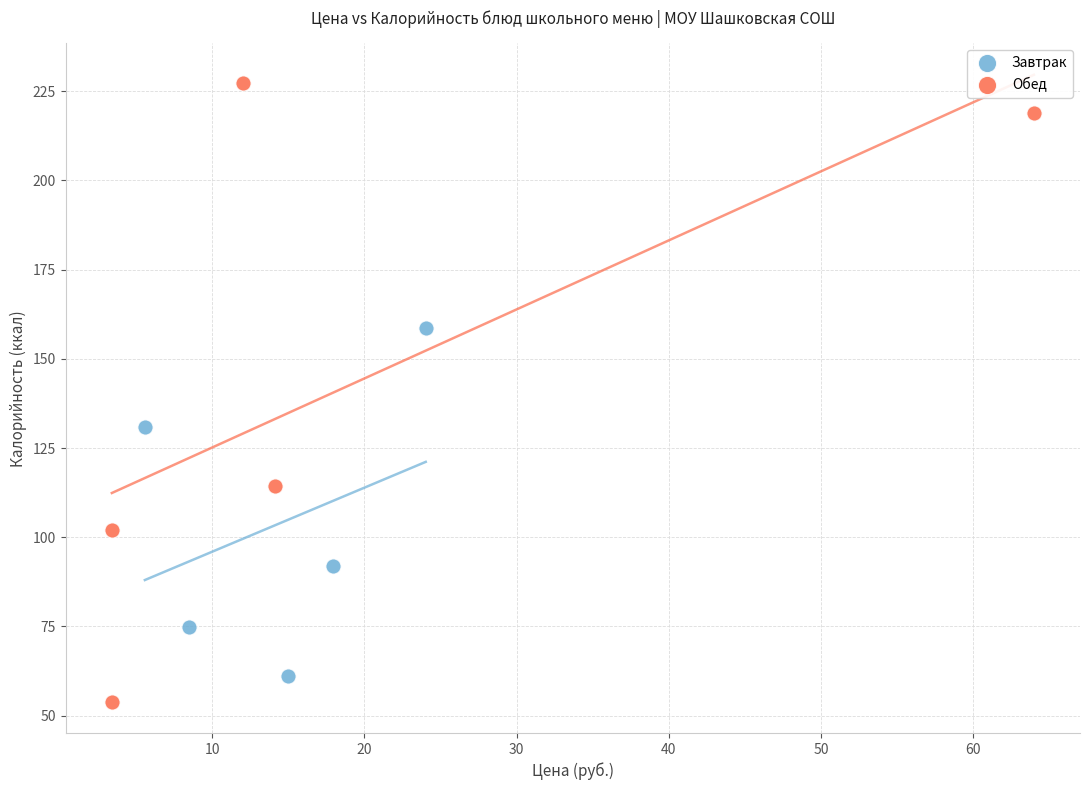

Which series contains the highest Y value?

Обед